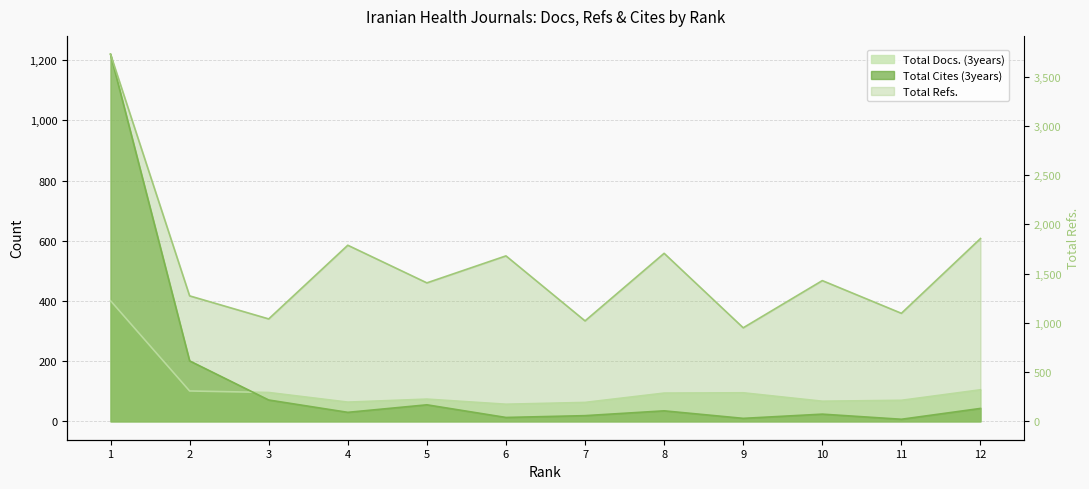

Read the Total Cites (3years) value at 8, to the nearest 10.

40